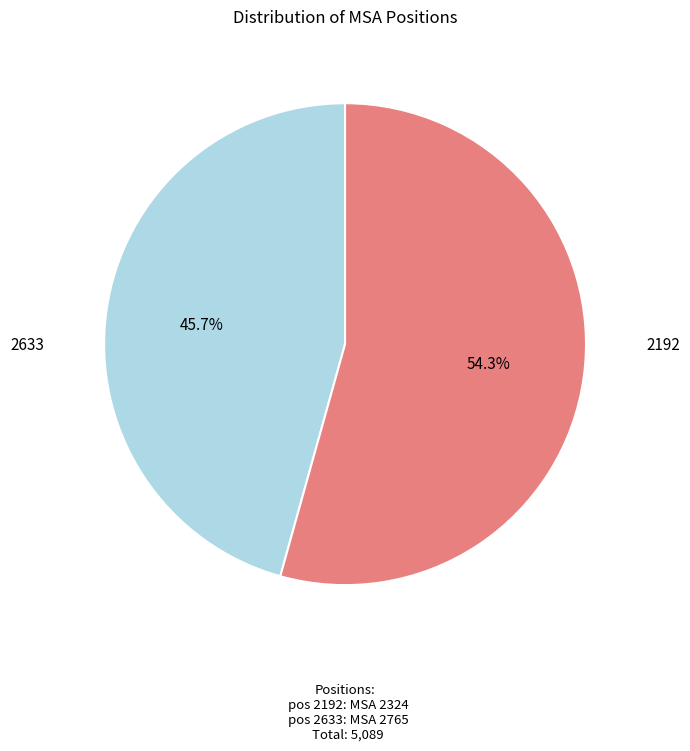

Does any single category account for the majority?

Yes